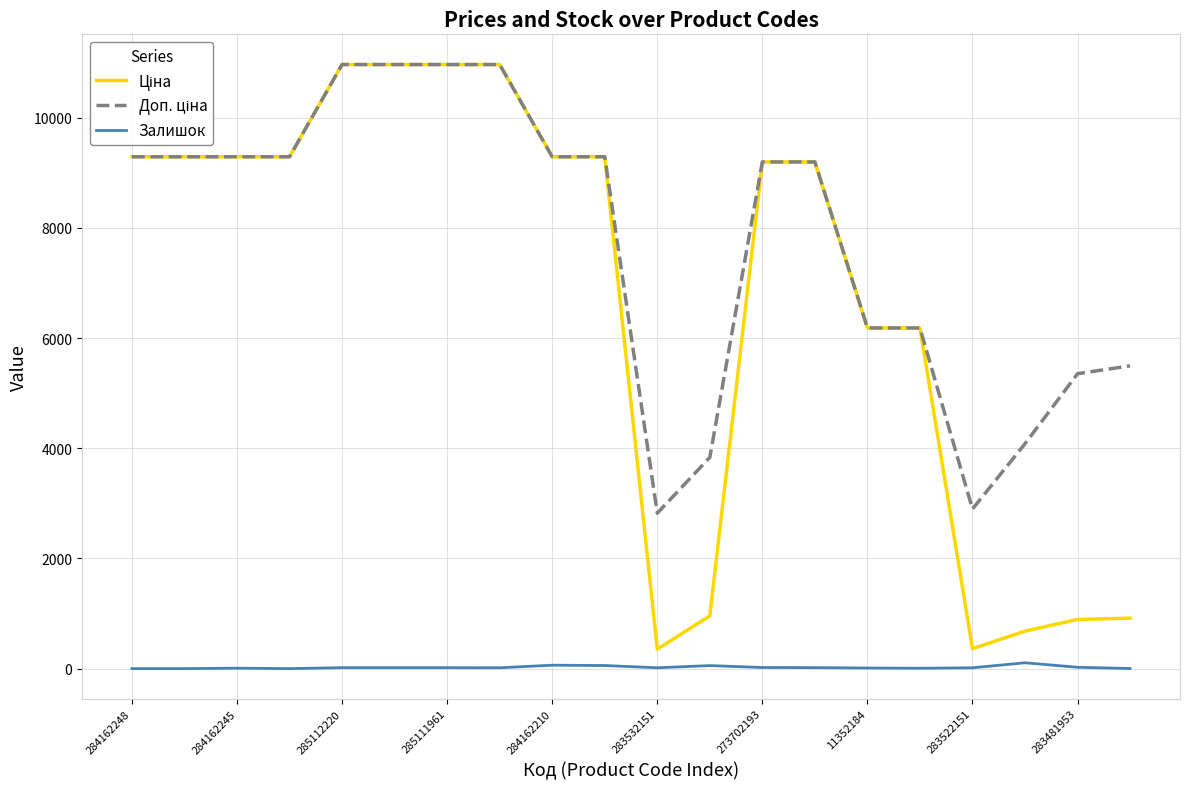

What is the maximum value shown in the chart?

10964.4